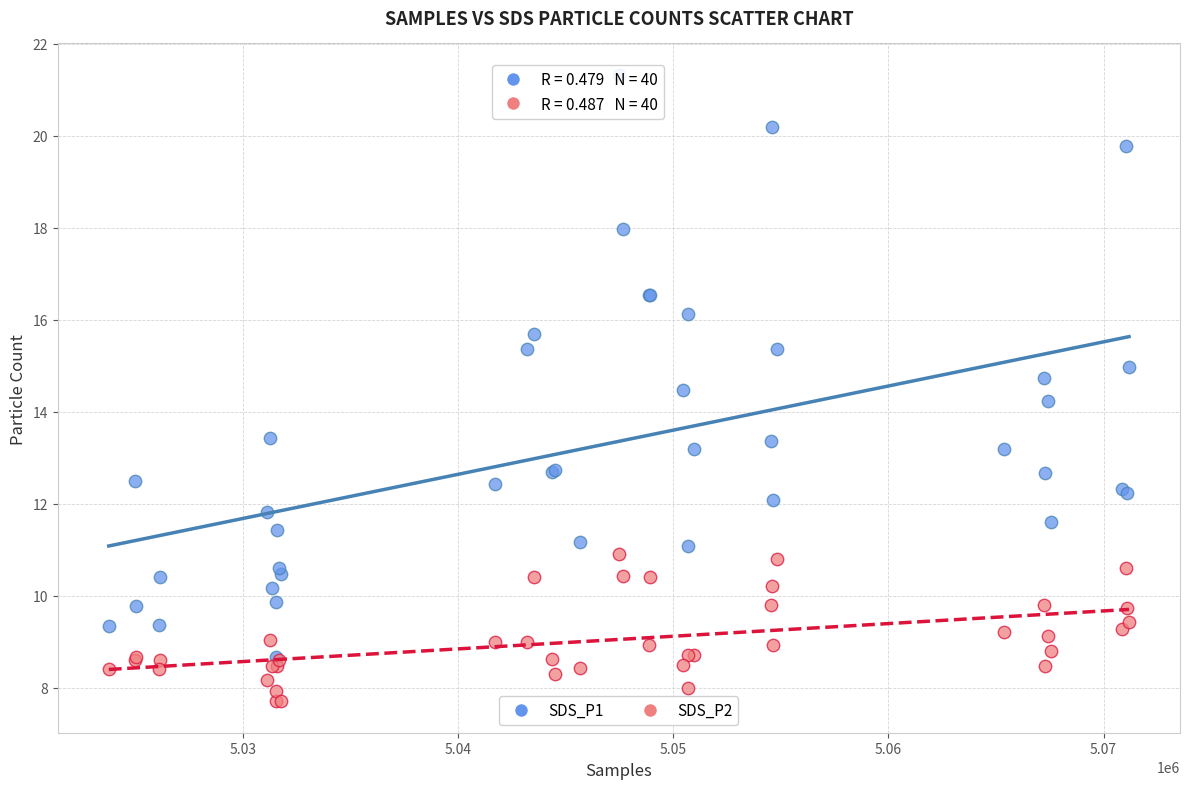

Across all series, what Y value is closest to 14?

14.2